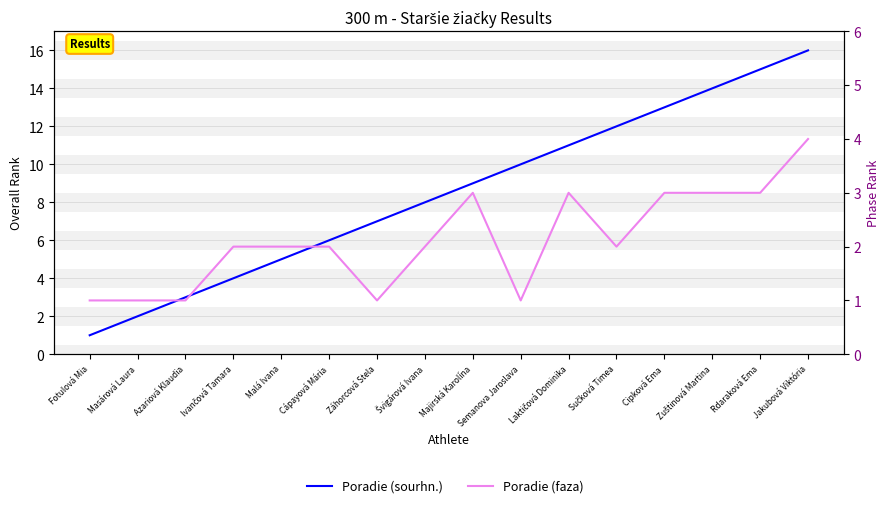

What are all the series names shown in the legend?

Poradie (sourhn.), Poradie (faza)